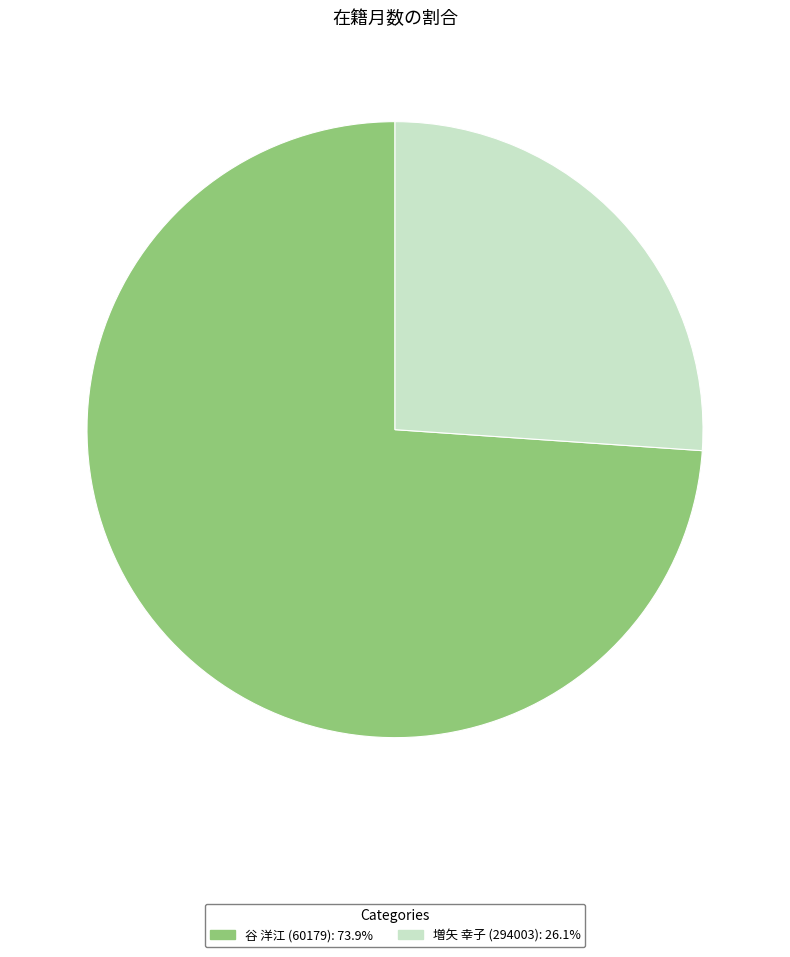

Which slice is the largest?

谷 洋江 (60179)